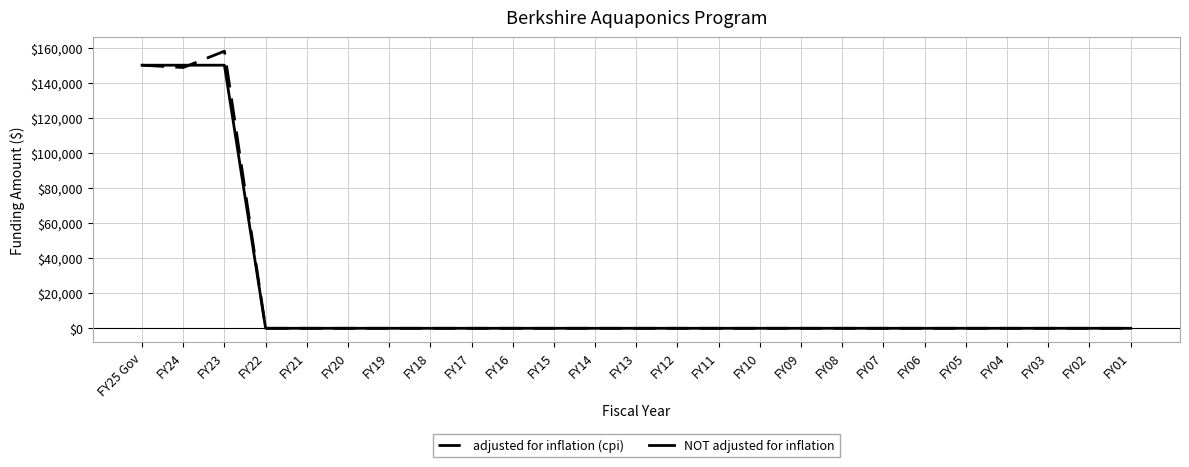

Which label corresponds to the largest value in the chart?

FY23